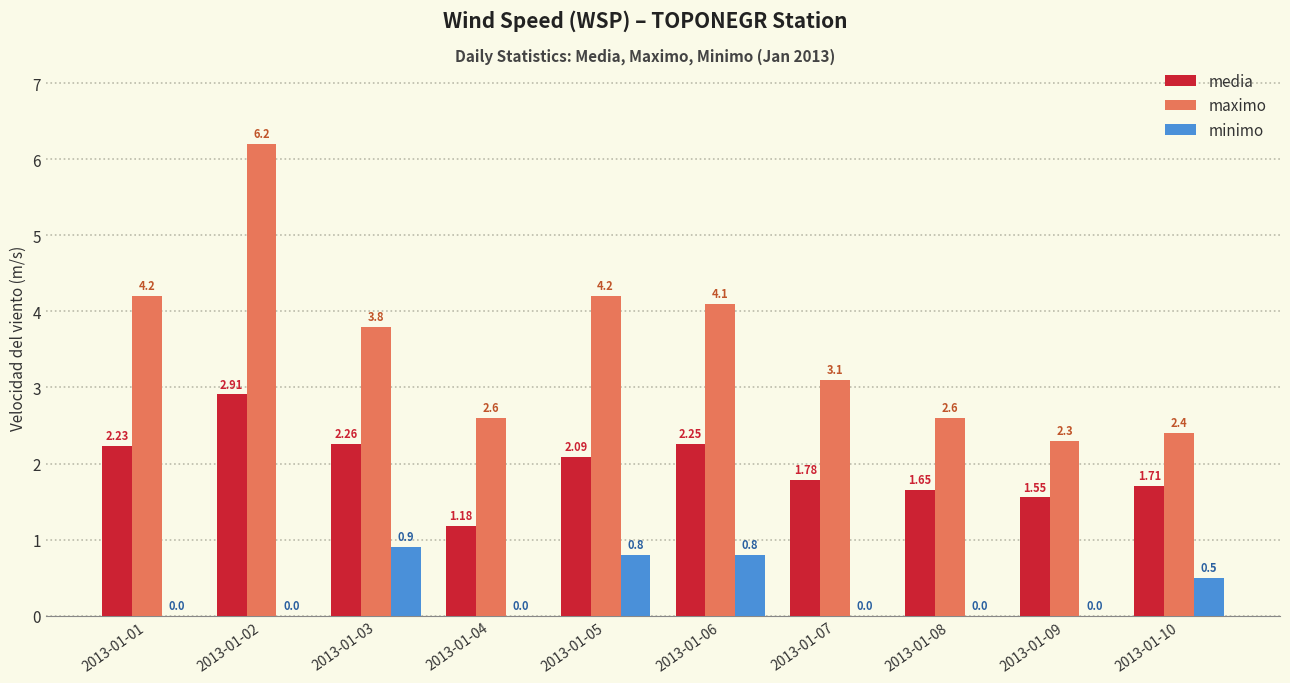

At which category is the sum across all series the highest?

2013-01-02